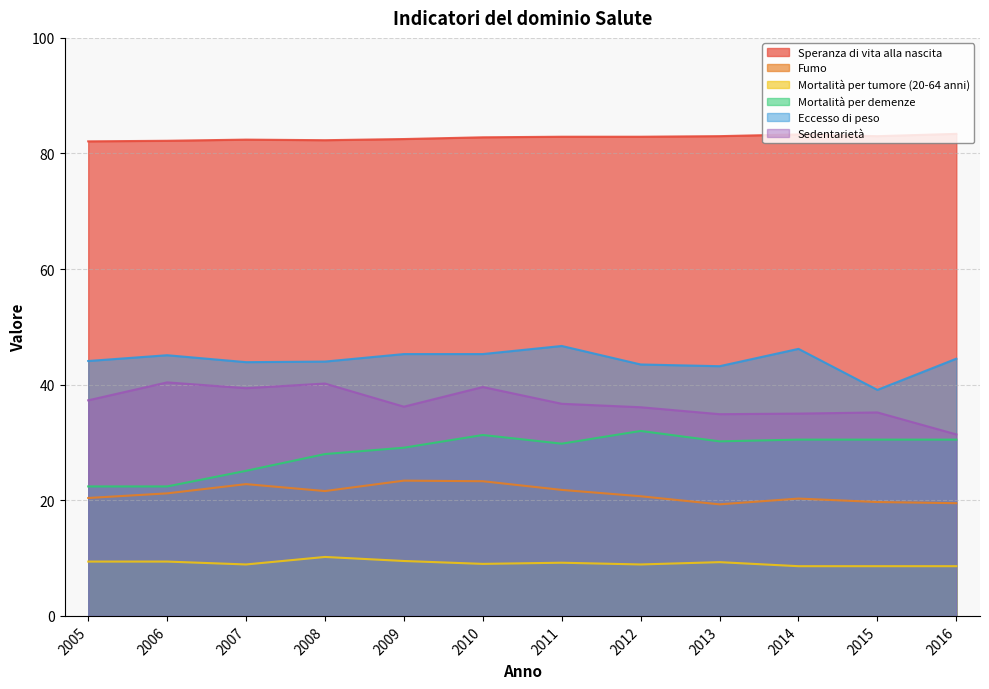

Which series has the largest total across all categories?

Speranza di vita alla nascita